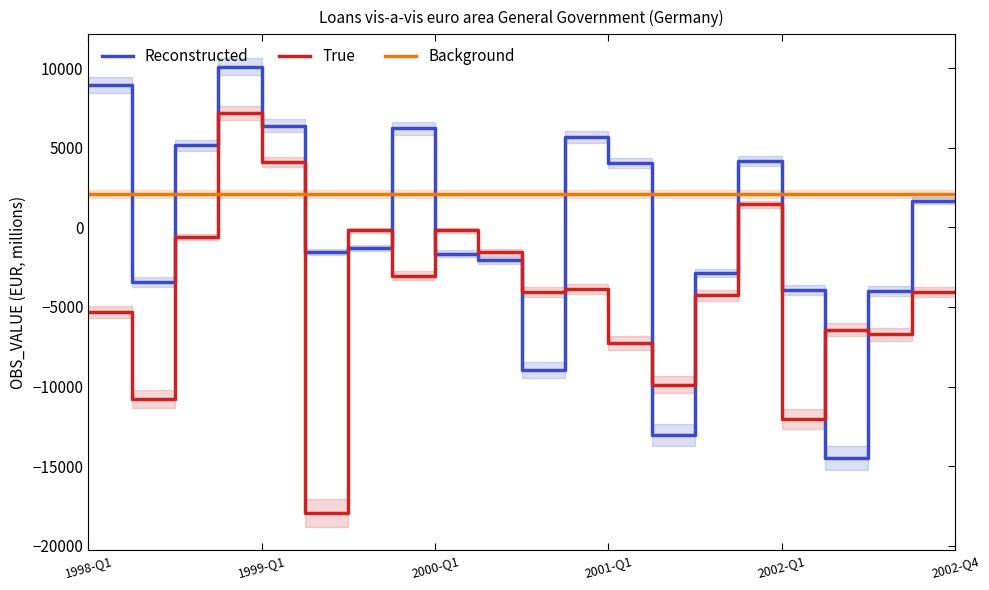

How many distinct data groups are displayed?

3